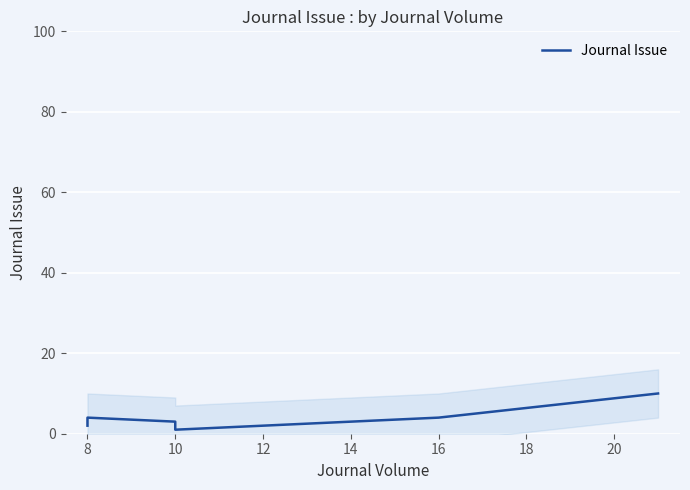

How many lines are shown in the chart?

1